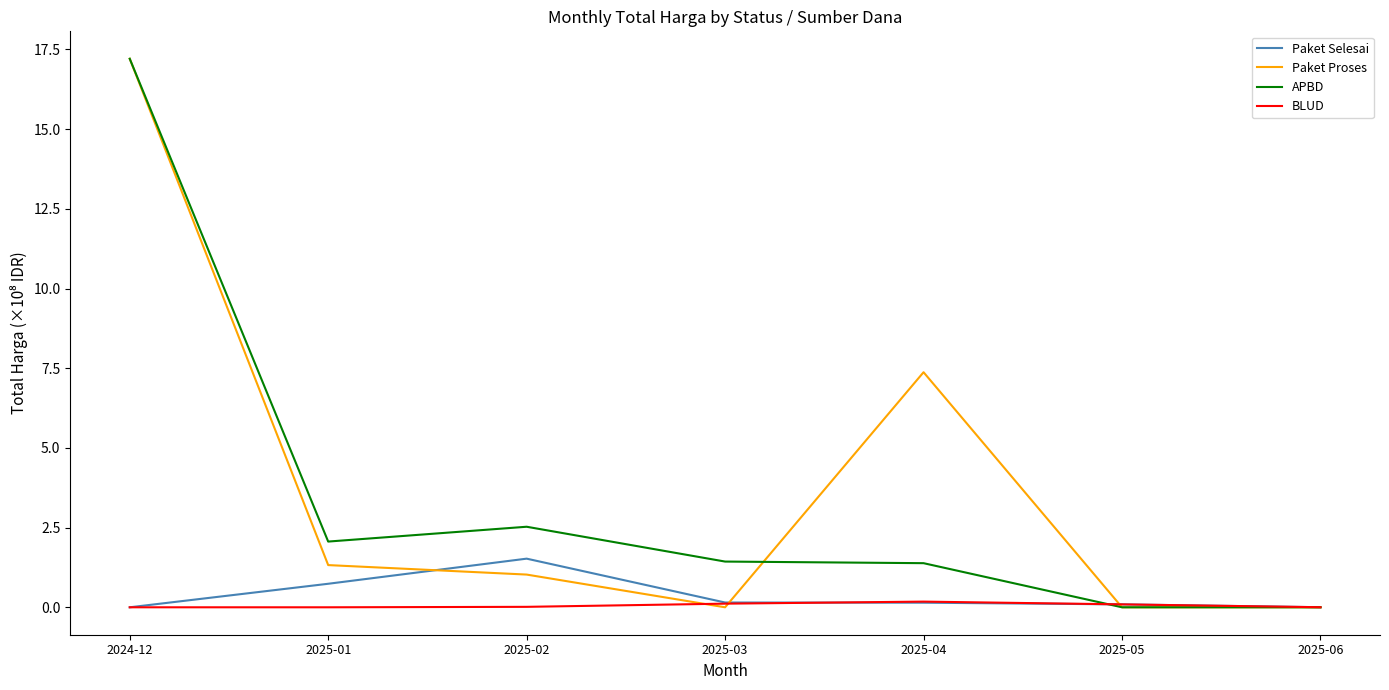

Which category has the highest value across all series?

2024-12